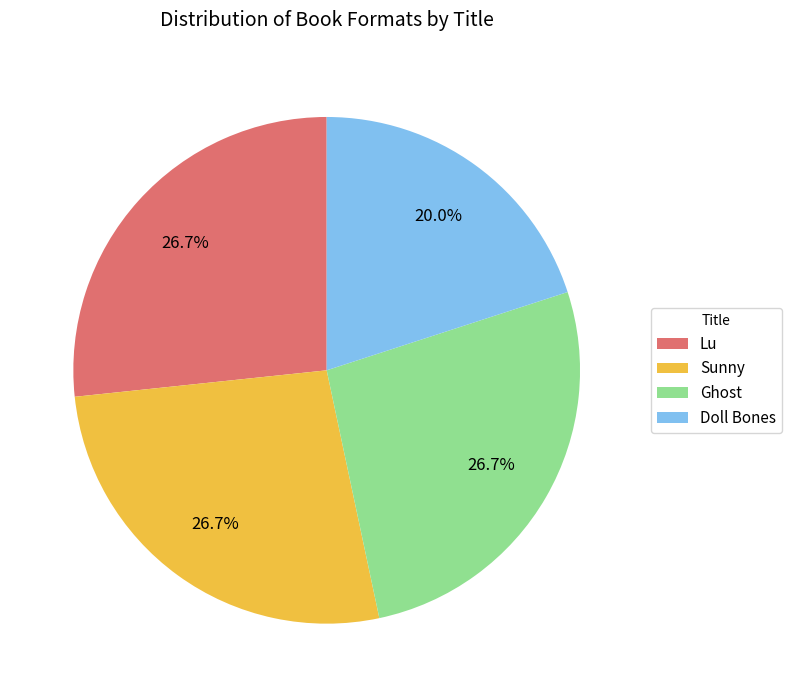

Combined, what portion of the pie is Lu and Doll Bones?

46.7%